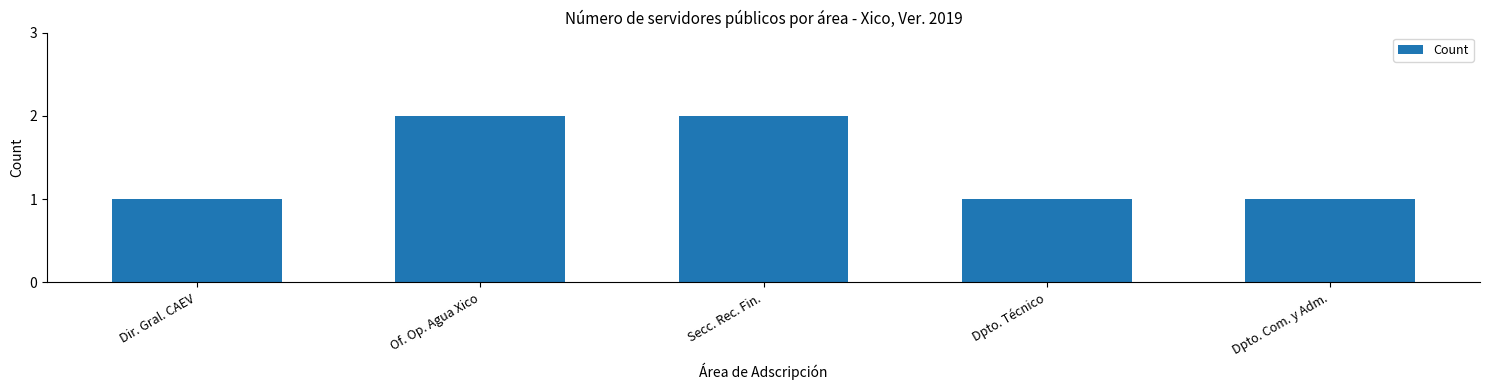

Are the bars horizontal?

No